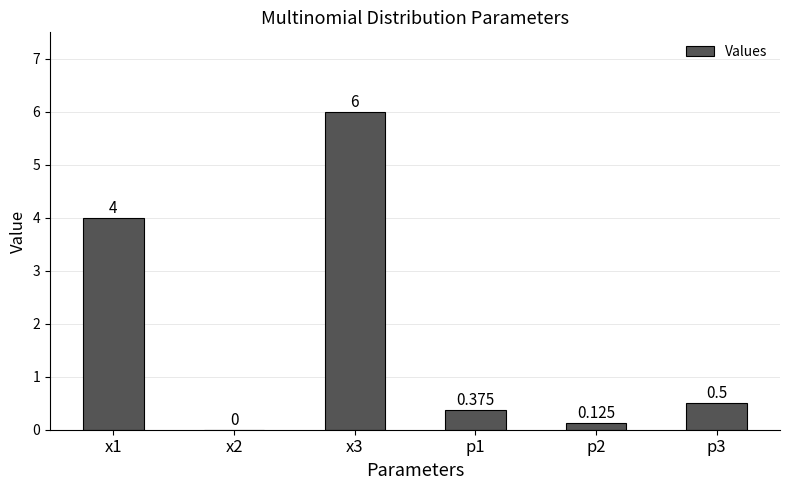

The chart shows a value of 6.0 at x3. True or false?

True